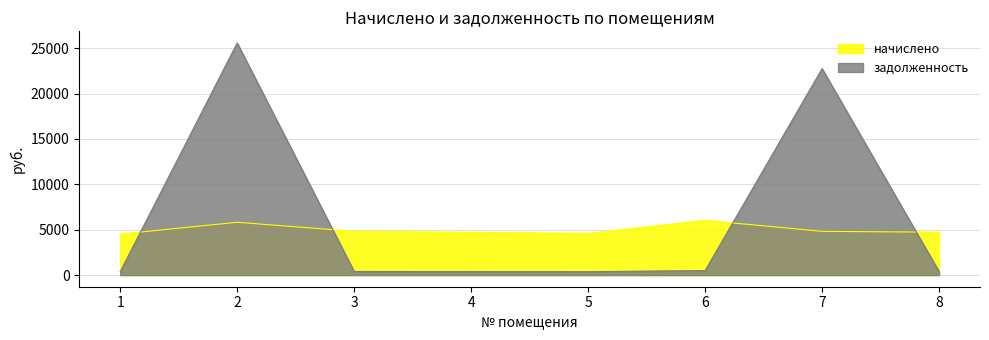

How many times do задолженность and начислено cross each other?

4